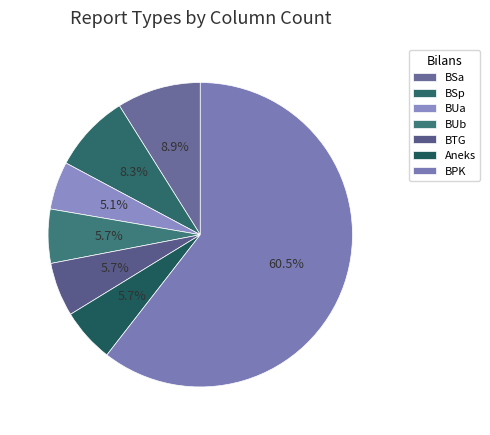

To the nearest percent, what percentage of the pie is BSa?

9%